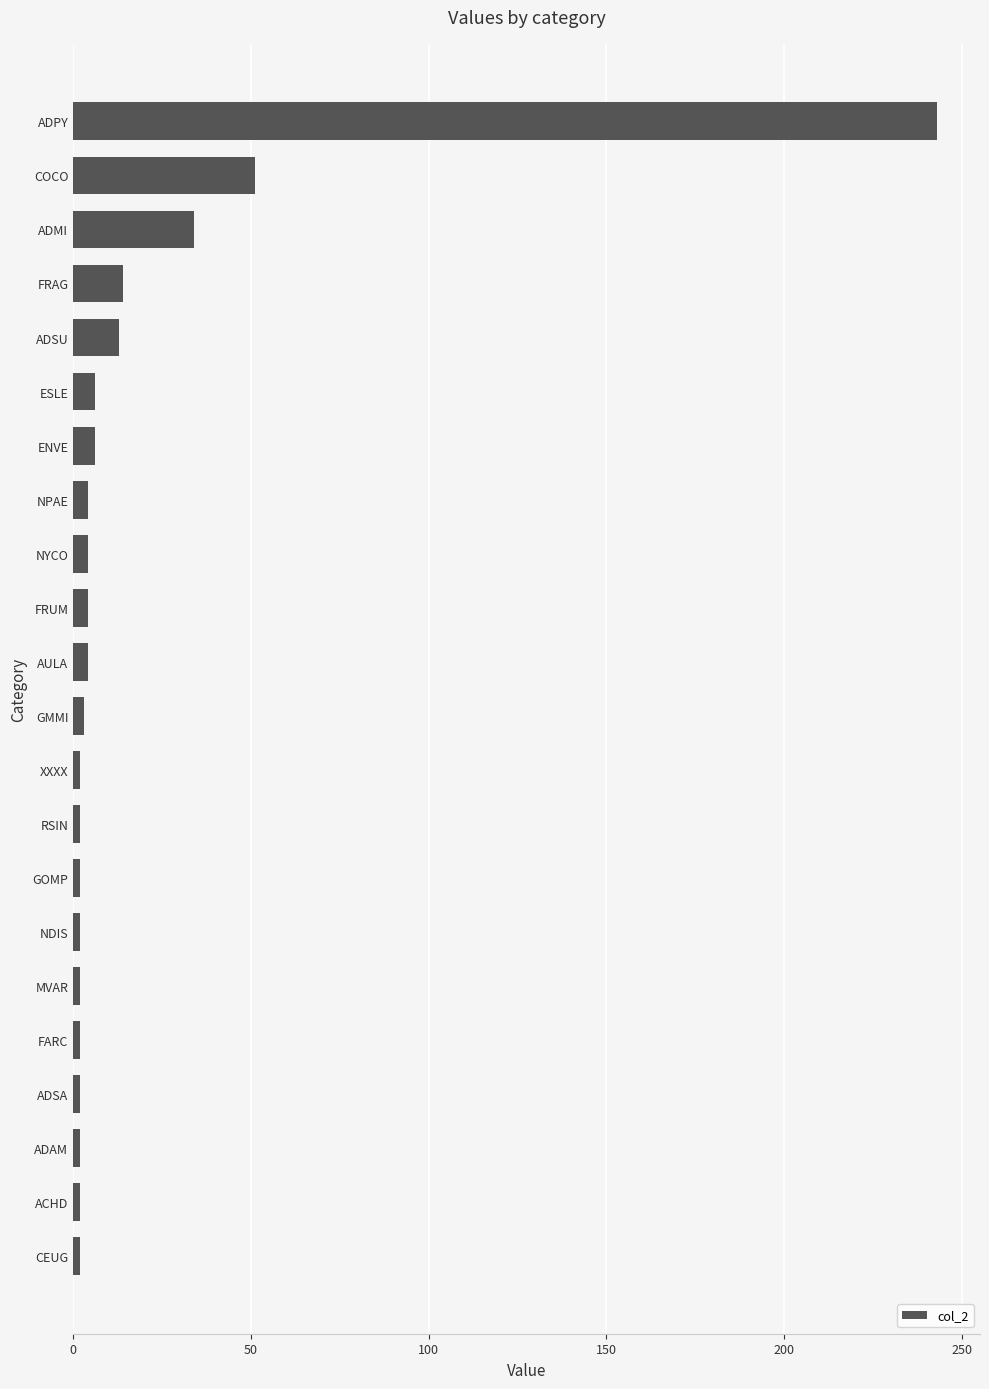

What is the difference between the maximum and minimum values?

241